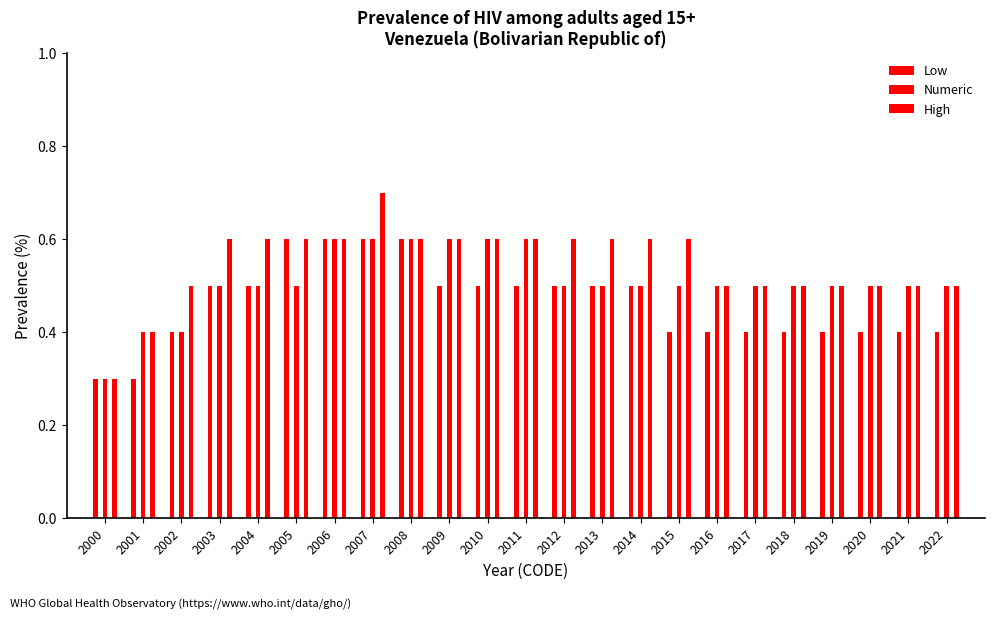

Rank the categories by Numeric value from highest to lowest.

2006, 2007, 2008, 2009, 2010, 2011, 2003, 2004, 2005, 2012, 2013, 2014, 2015, 2016, 2017, 2018, 2019, 2020, 2021, 2022, 2001, 2002, 2000